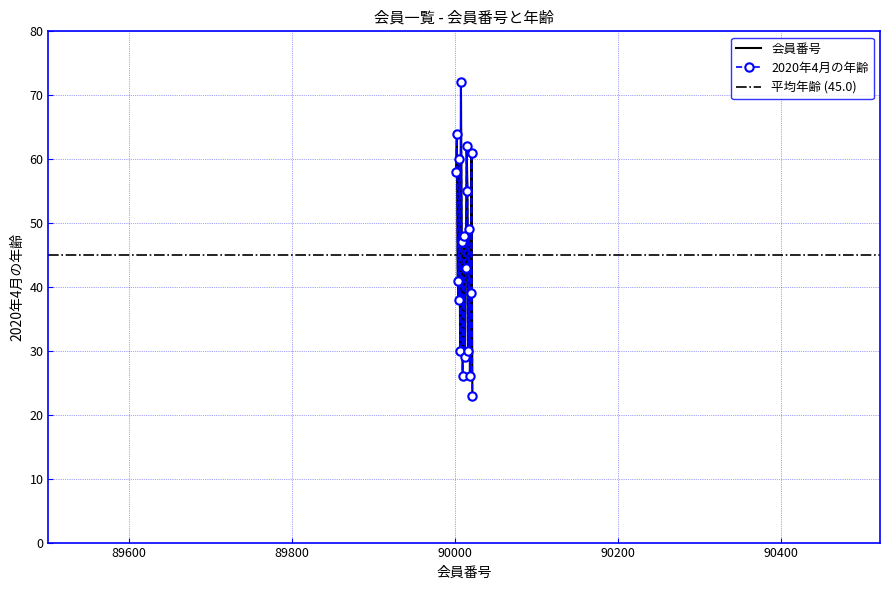

True or false: there are more than 0 points higher than both neighbors.

True